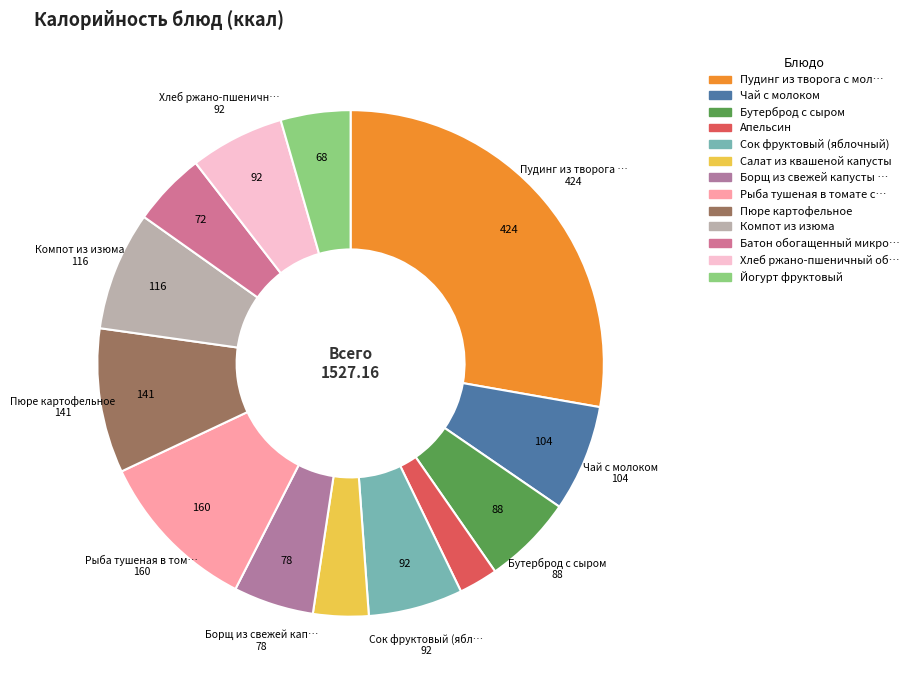

To the nearest percent, what portion does Сок фруктовый (яблочный) represent?

6%